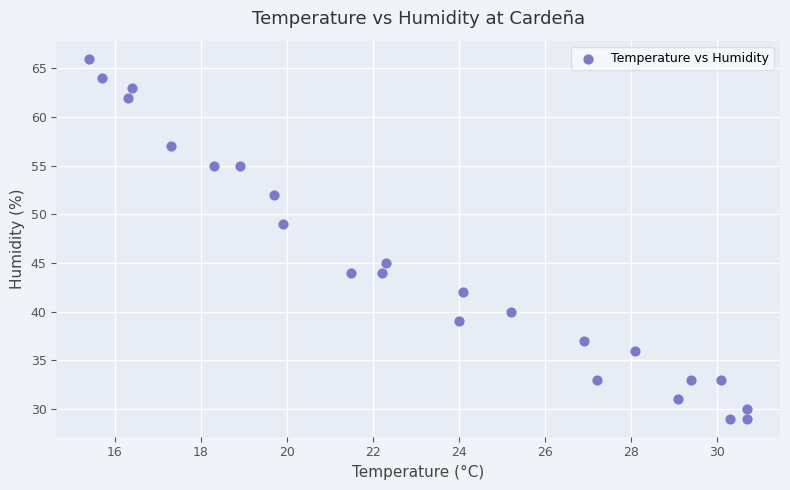

What is the range of Y values (max minus min)?

37